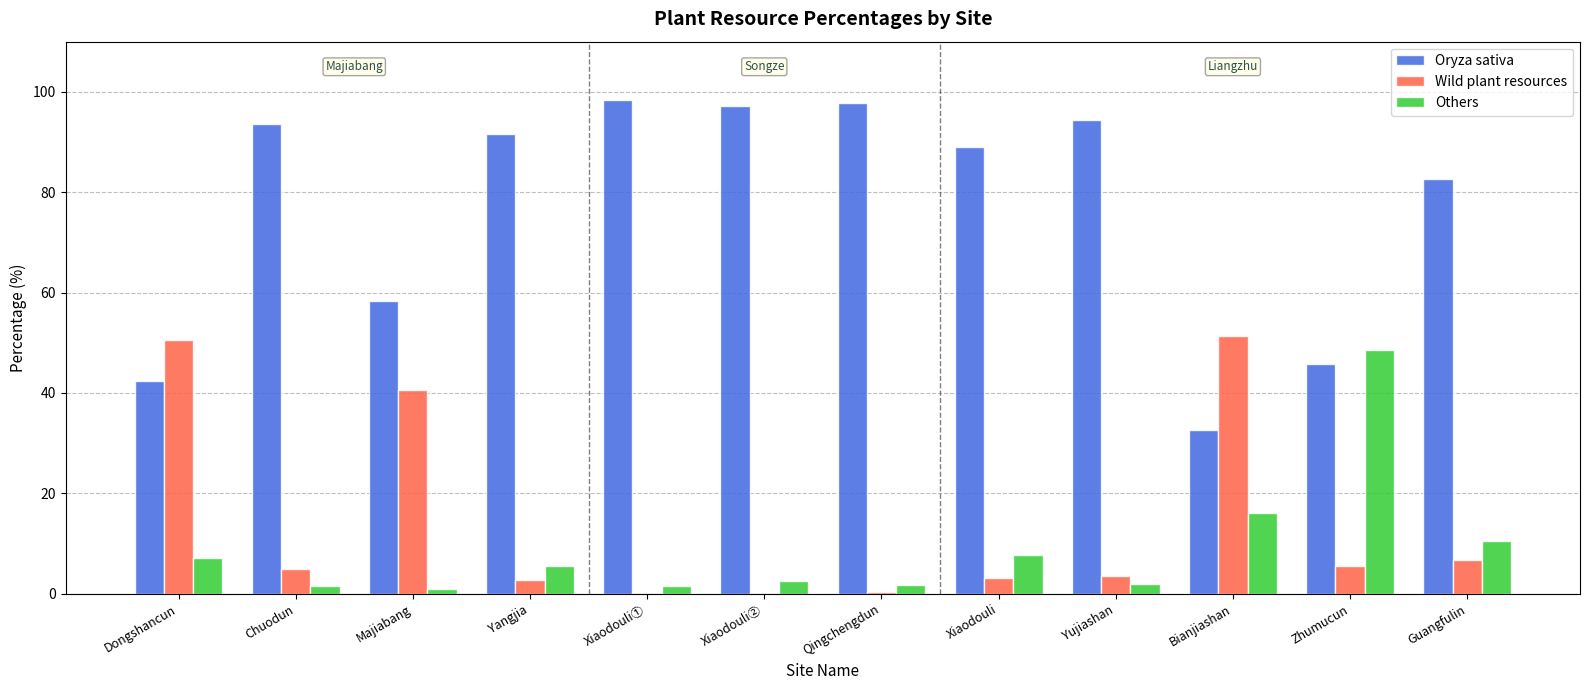

Count the number of categories in the chart.

12